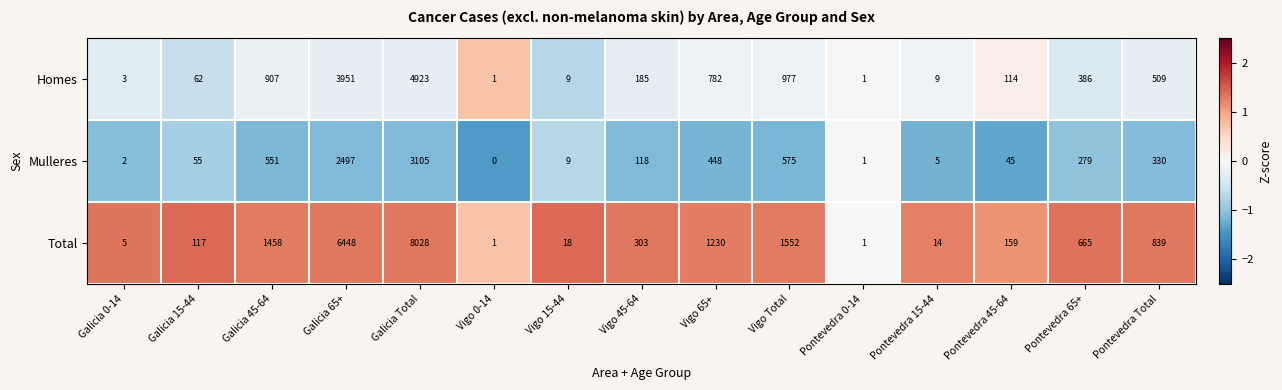

List the series in order of their peak value, lowest first.

Mulleres, Homes, Total